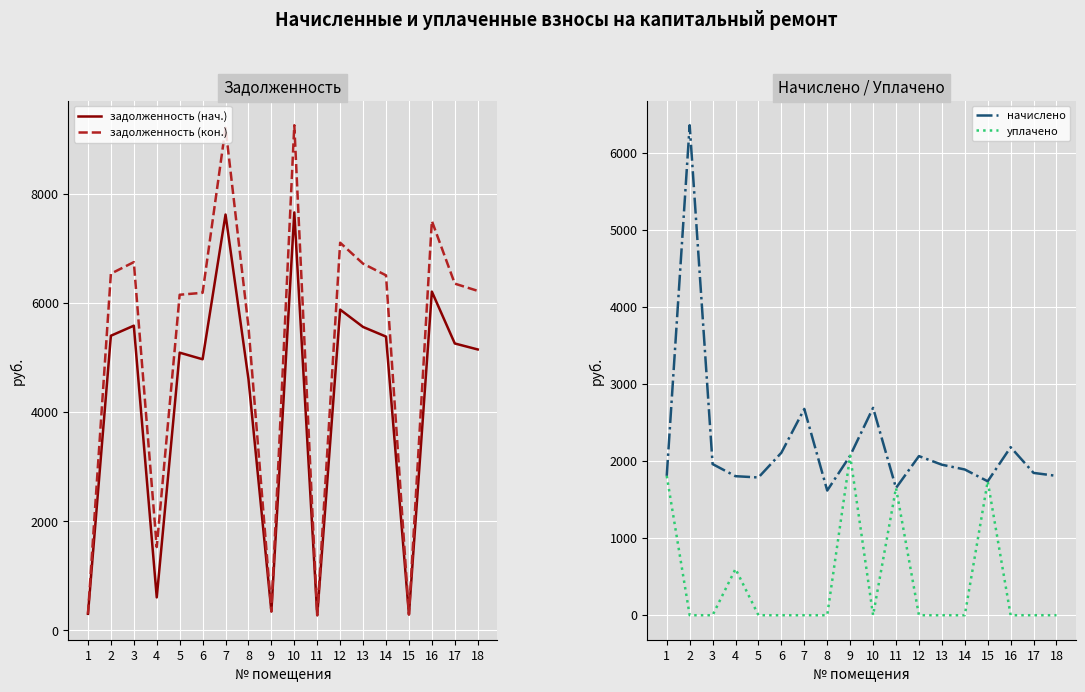

What is the average value of the задолженность (нач.) series?

4235.1